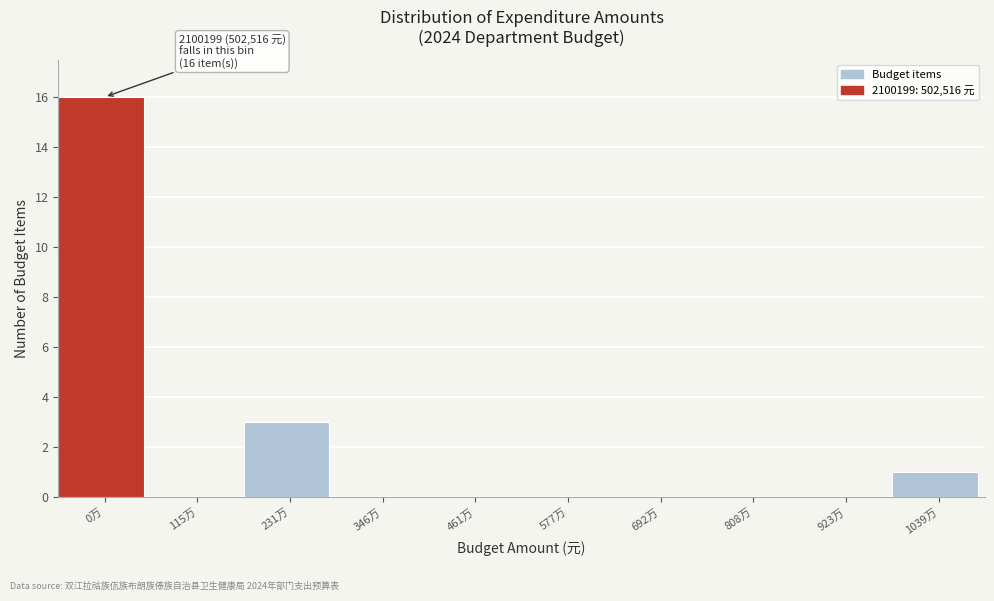

Reading left to right, transcribe all the data shown in this chart.

0万=16	115万=0	231万=3	346万=0	461万=0	577万=0	692万=0	808万=0	923万=0	1039万=1